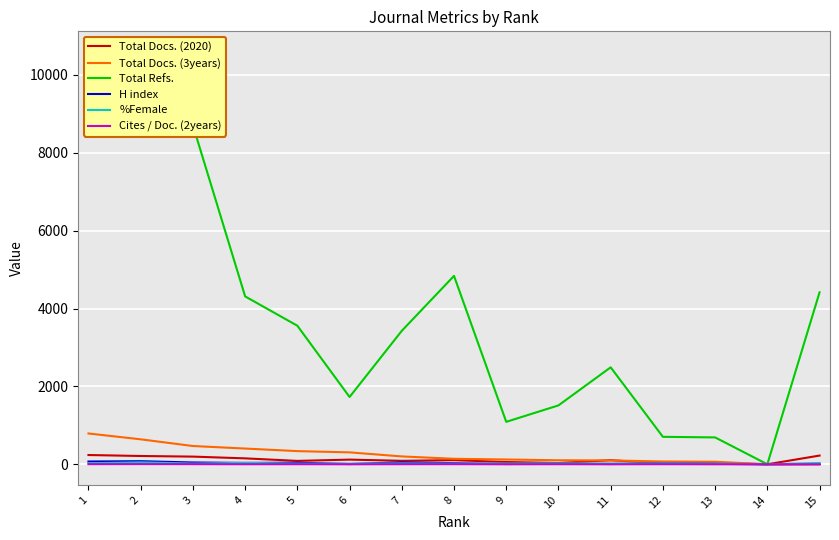

The value of Total Refs. at 6 is 661. True or false?

False